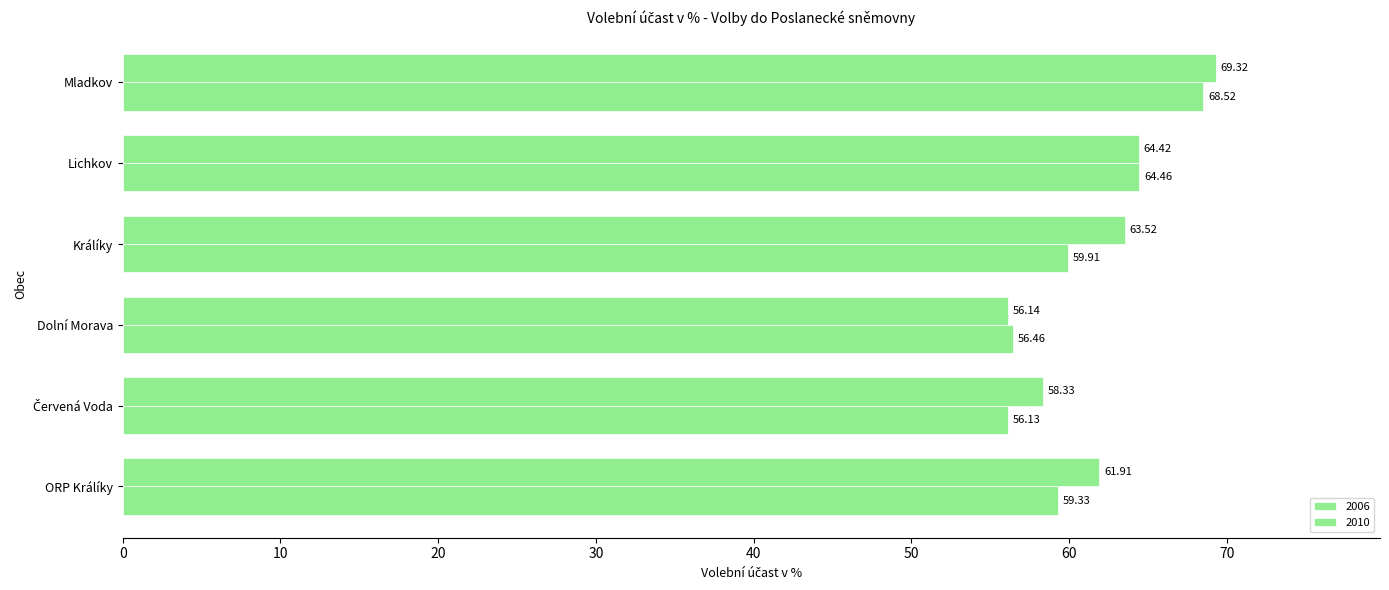

How many data points in 2010 are less than 59?

2